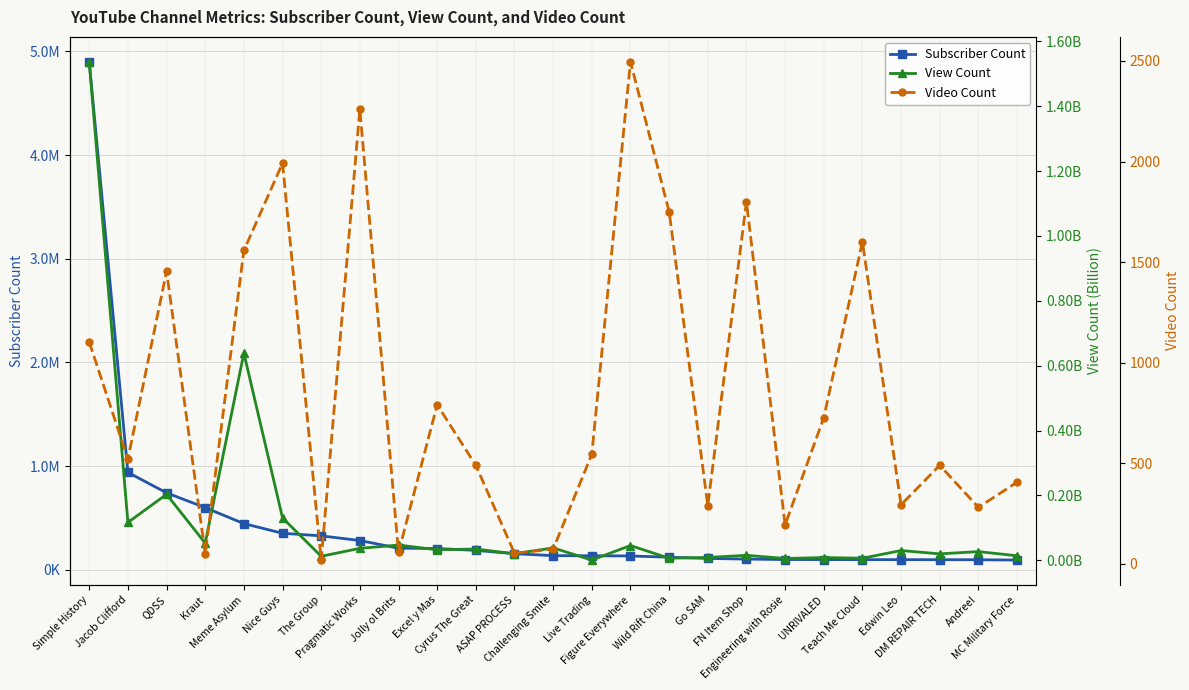

List the series in order of their peak value, highest first.

View Count, Subscriber Count, Video Count